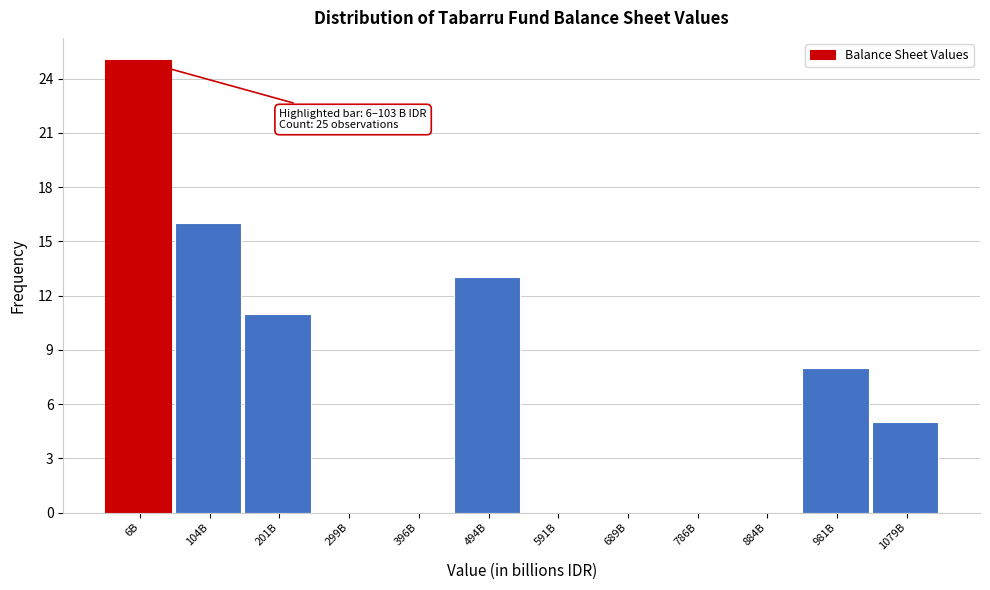

Reading left to right, extract all data points from this chart.

6B=25	104B=16	201B=11	299B=0	396B=0	494B=13	591B=0	689B=0	786B=0	884B=0	981B=8	1079B=5